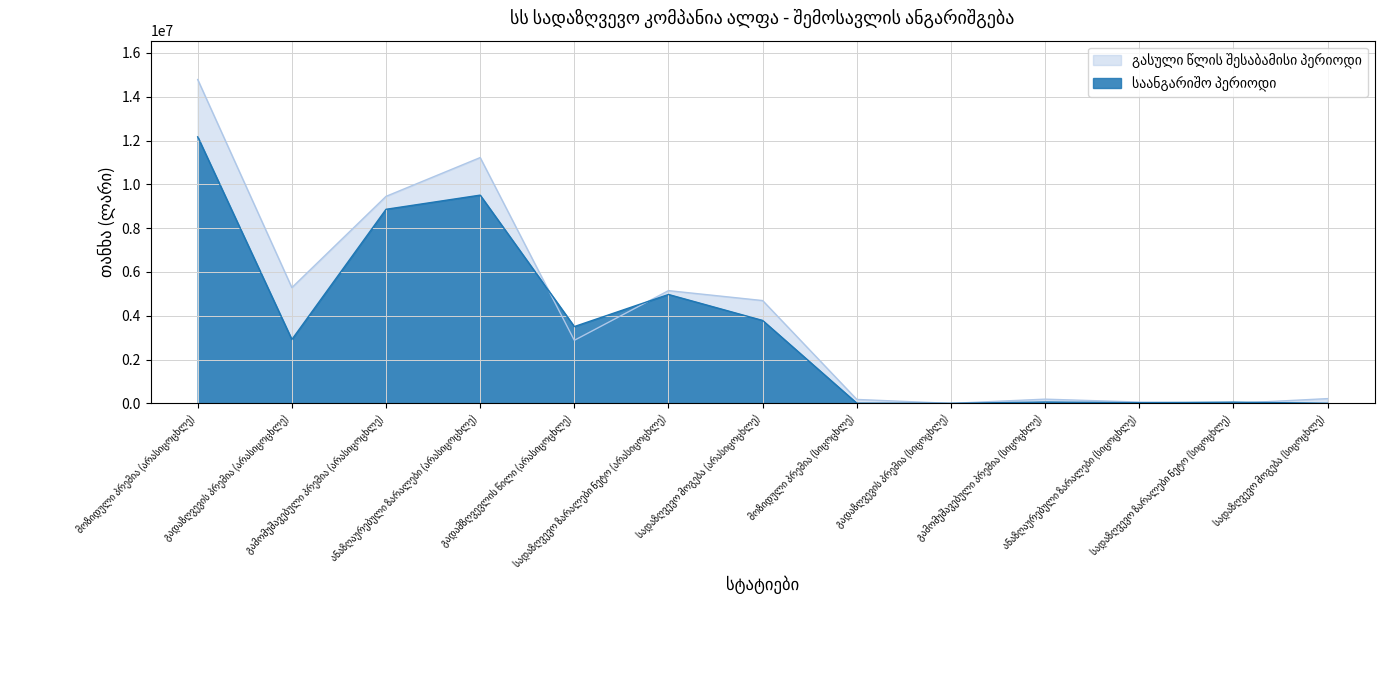

At which category does გასული წლის შესაბამისი პერიოდი reach its first local valley?

გადაზღვევის პრემია (არასიცოცხლე)